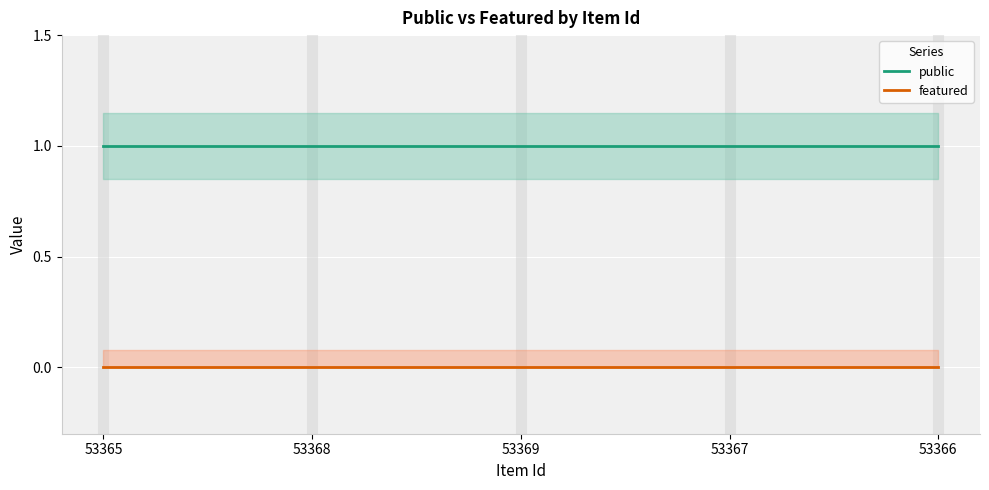

At which label is featured closest to 0?

53365